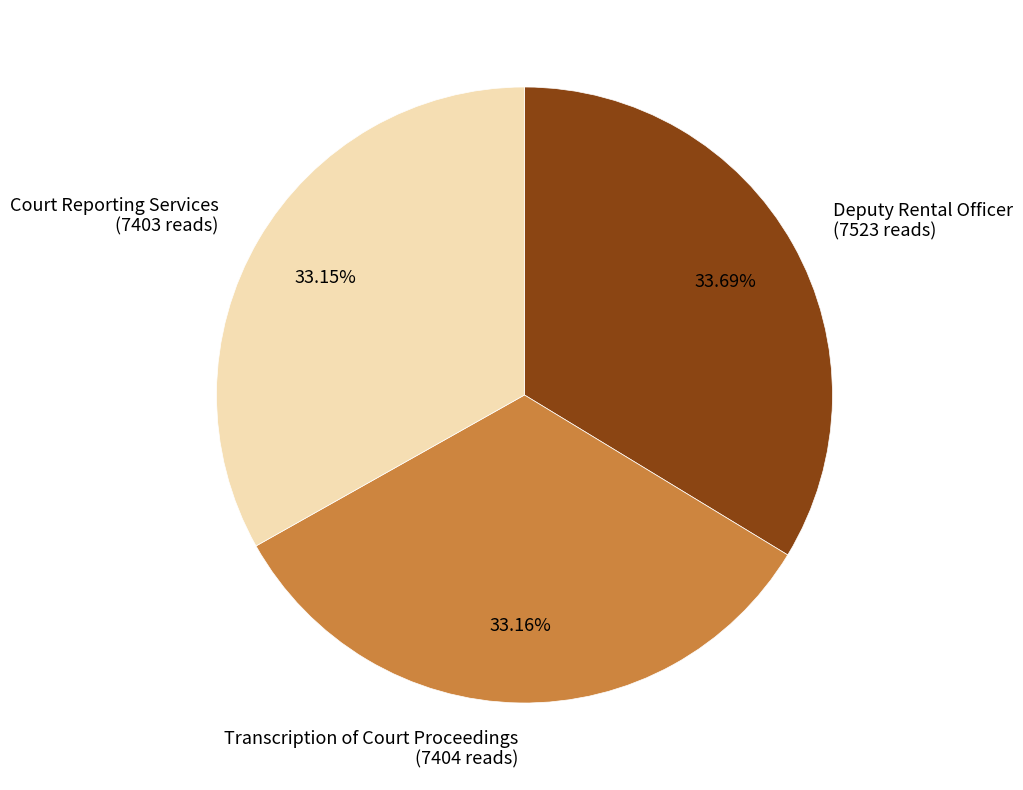

The Deputy Rental Officer slice represents 46% of the pie. True or false?

False